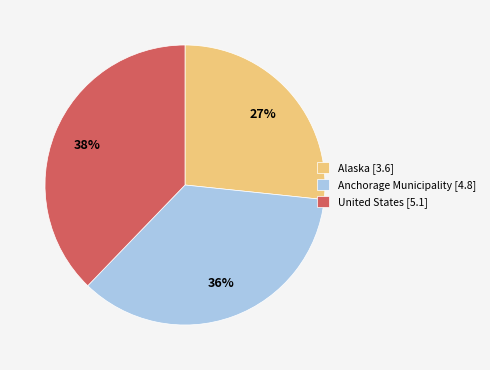

Count the number of slices in the pie.

3